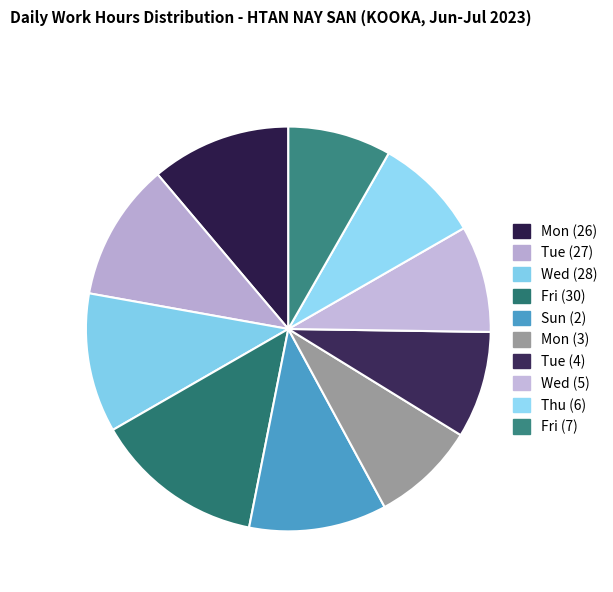

To the nearest percent, what percentage of the pie is Tue (4)?

9%